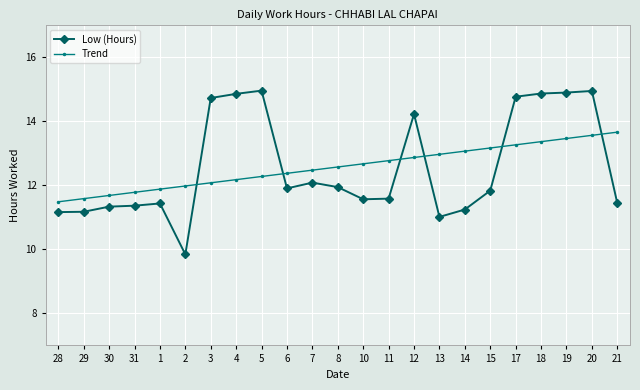

Where do Low (Hours) and Trend first cross each other?

2 and 3